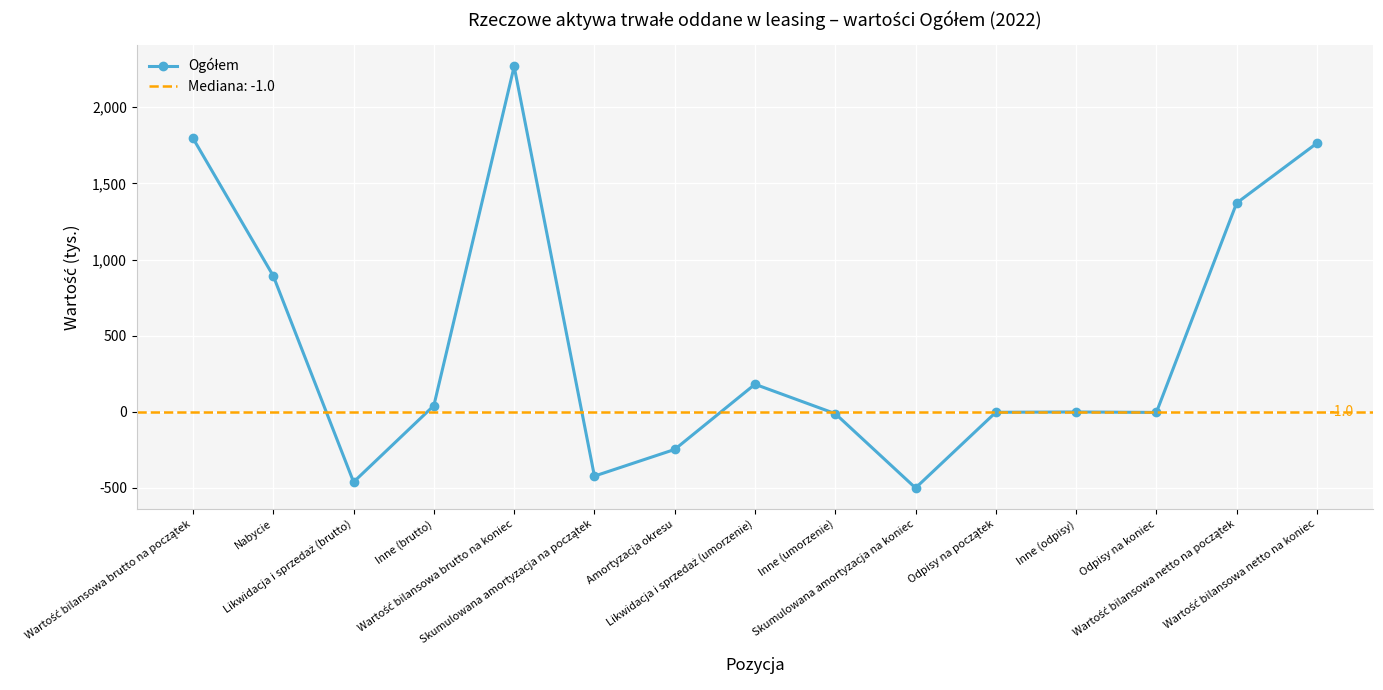

What position from the right is Skumulowana amortyzacja na koniec?

6